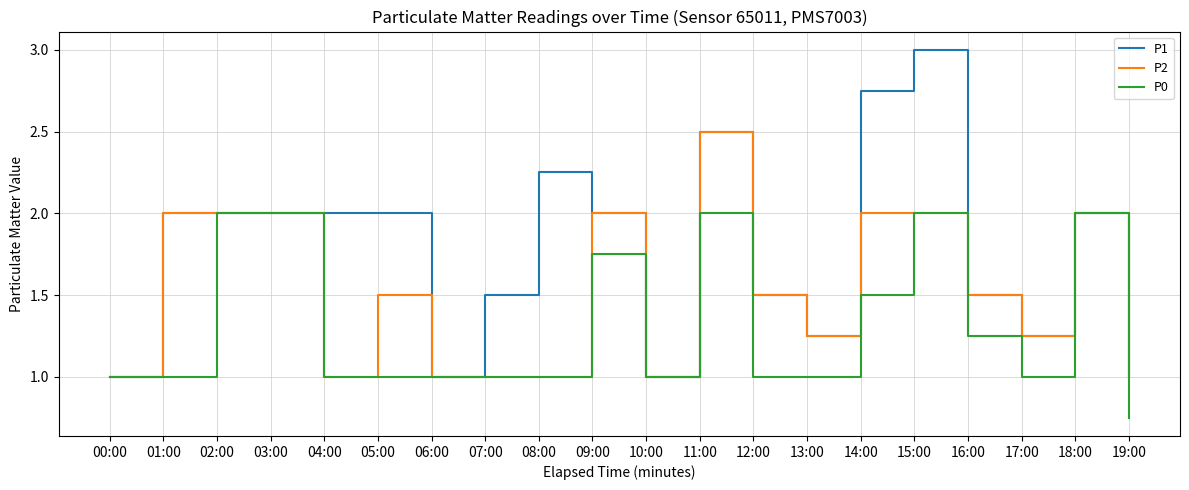

What is the difference between the maximum and minimum values in the P1 series?

2.0